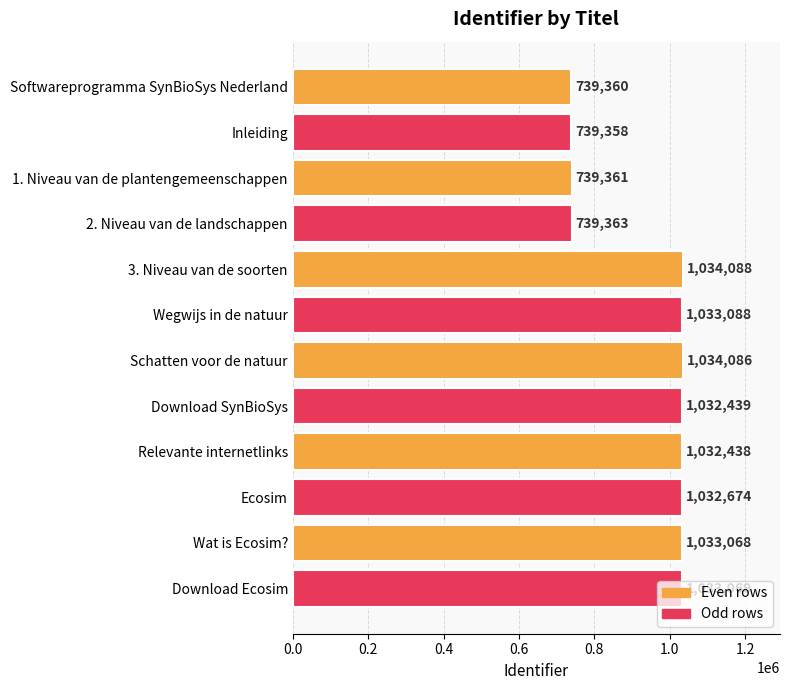

Which has a higher value, Ecosim or Wegwijs in de natuur?

Wegwijs in de natuur